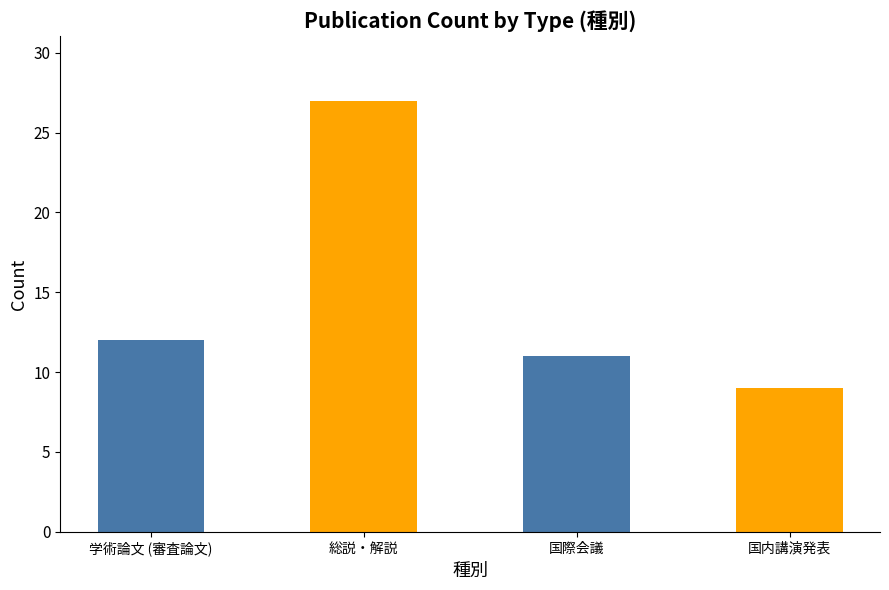

Approximately how many times larger is the value at 国内講演発表 compared to 総説・解説?

0.3